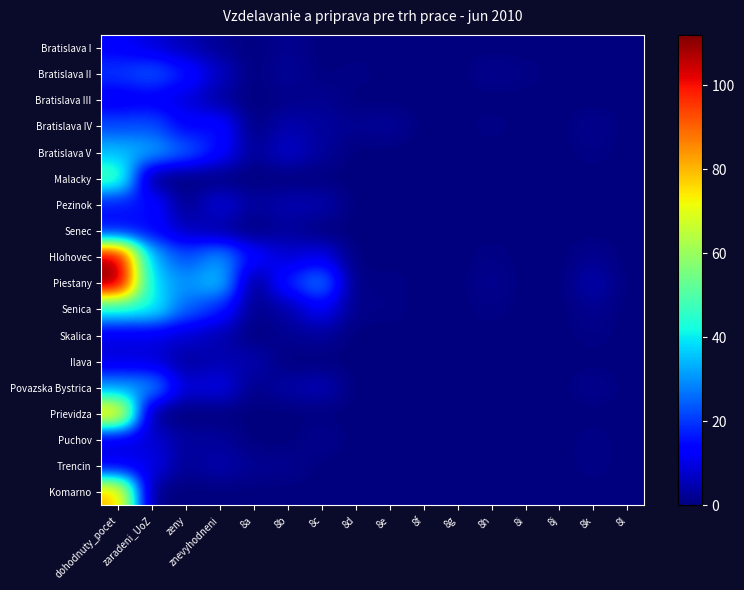

At how many categories does at least one series exceed 54?

1